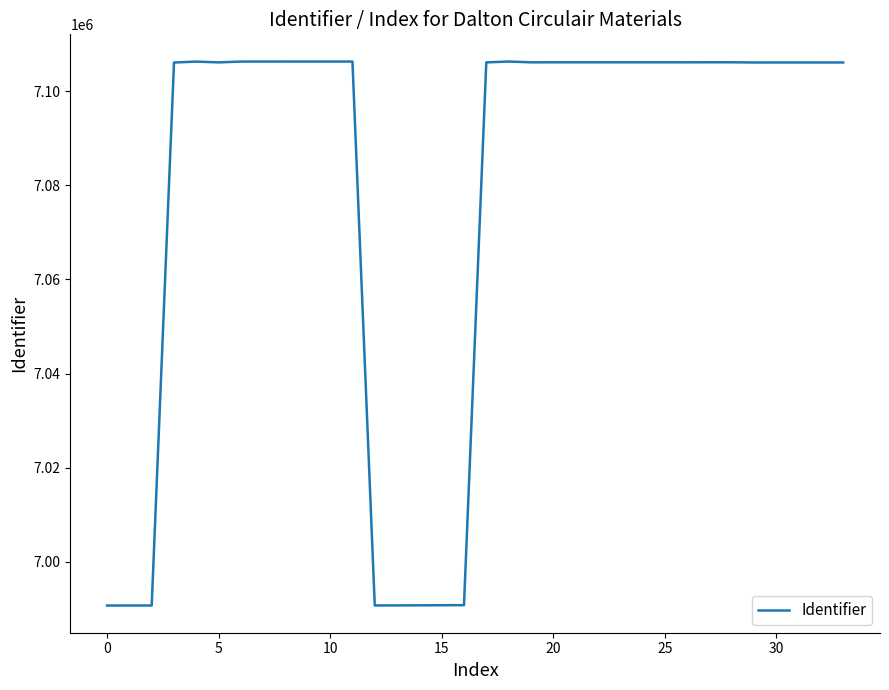

Does the chart have visible grid lines?

No